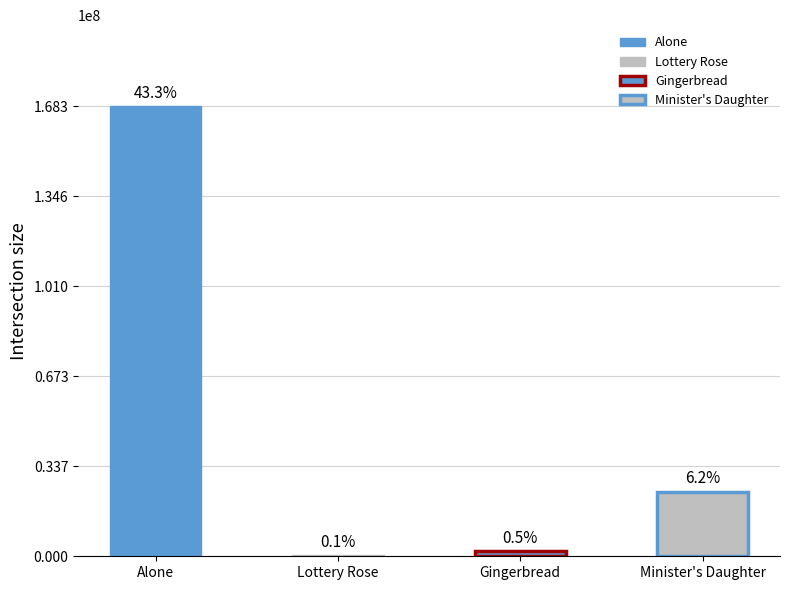

What is the value of the 4th bar from the left?

24155549